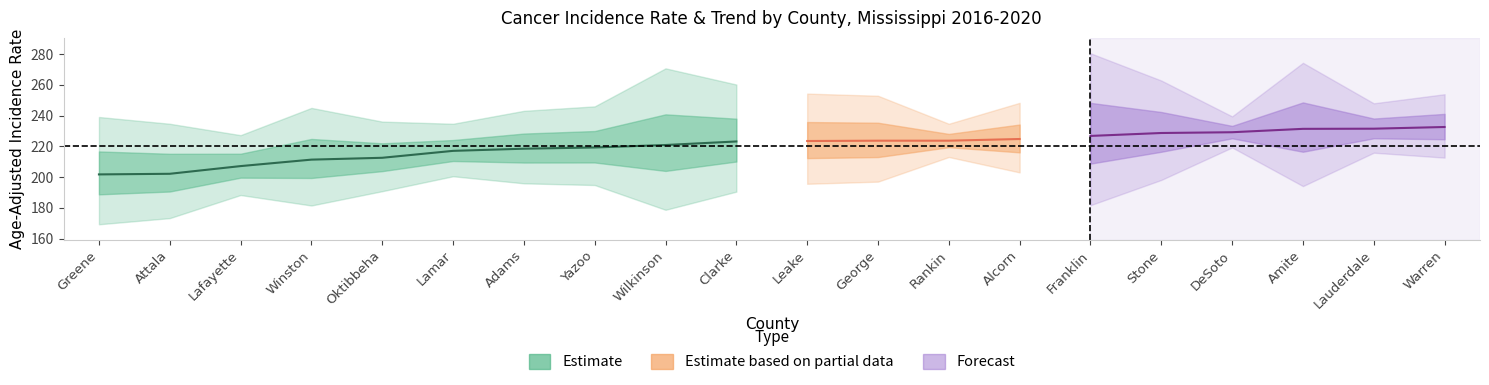

Count the number of categories in the chart.

20